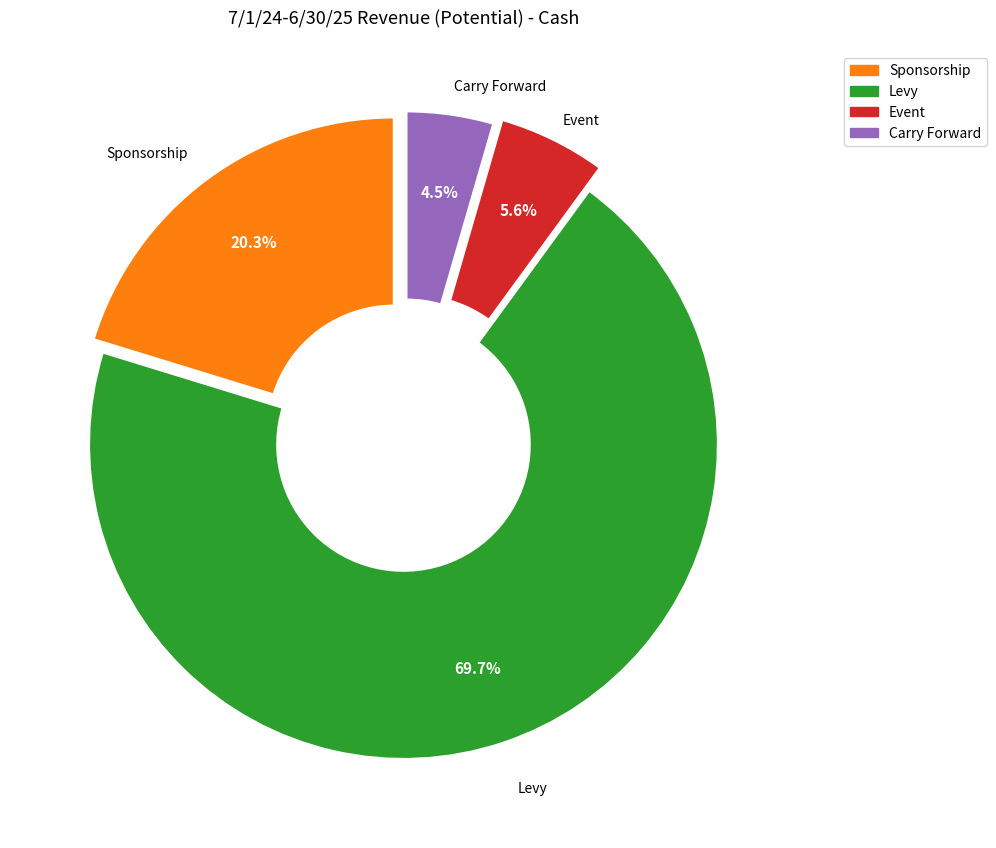

Is there any slice that represents more than half of the pie?

Yes